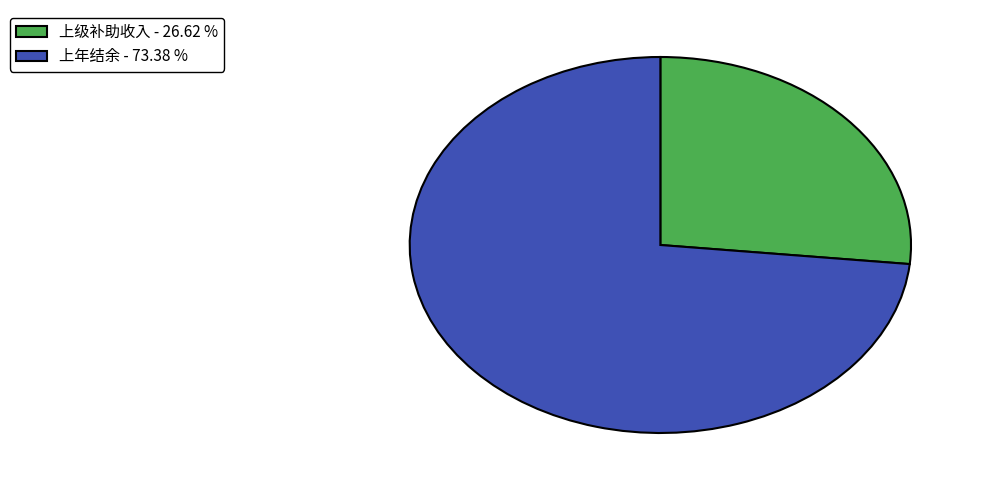

Is there any slice that represents more than half of the pie?

Yes